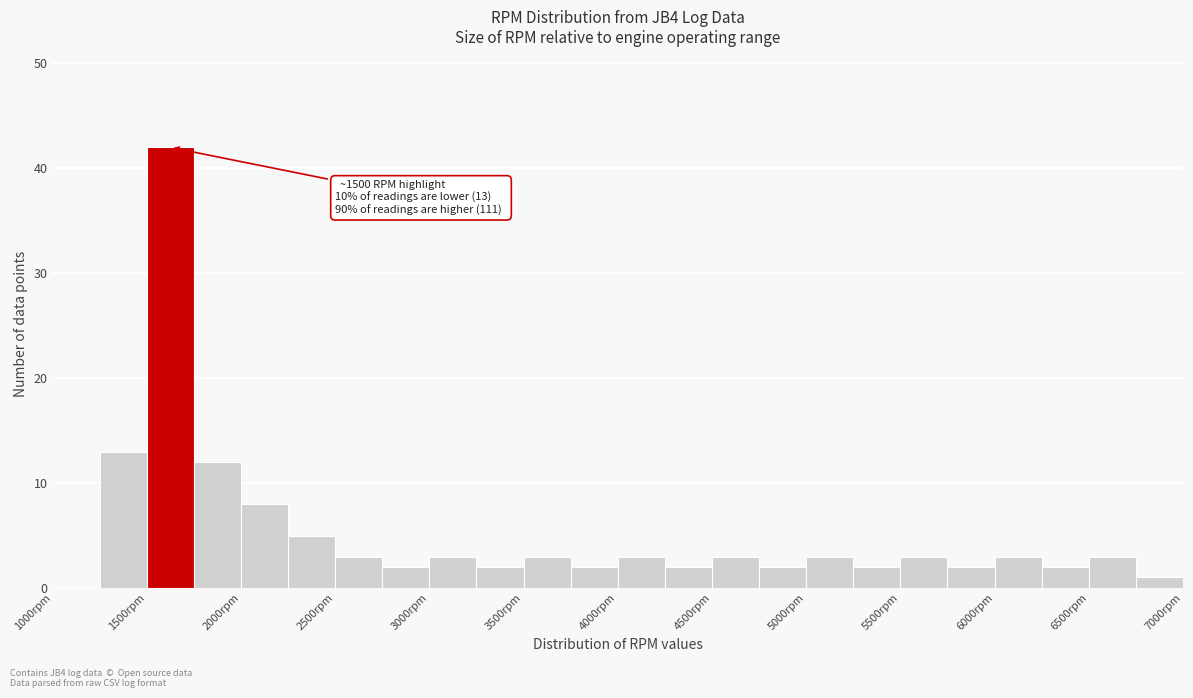

Which range on the x-axis has the tallest bar?

1500 to 1750